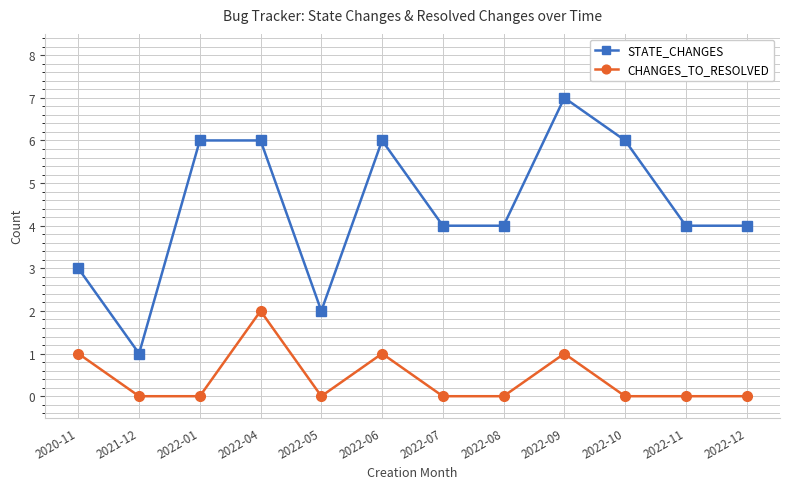

What is the label of the 5th point from the left?

2022-05